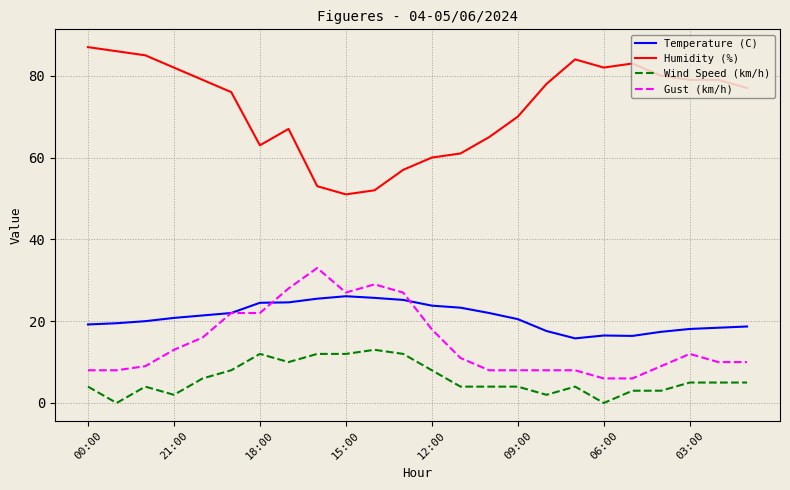

Which series has the largest total across all categories?

Humidity (%)